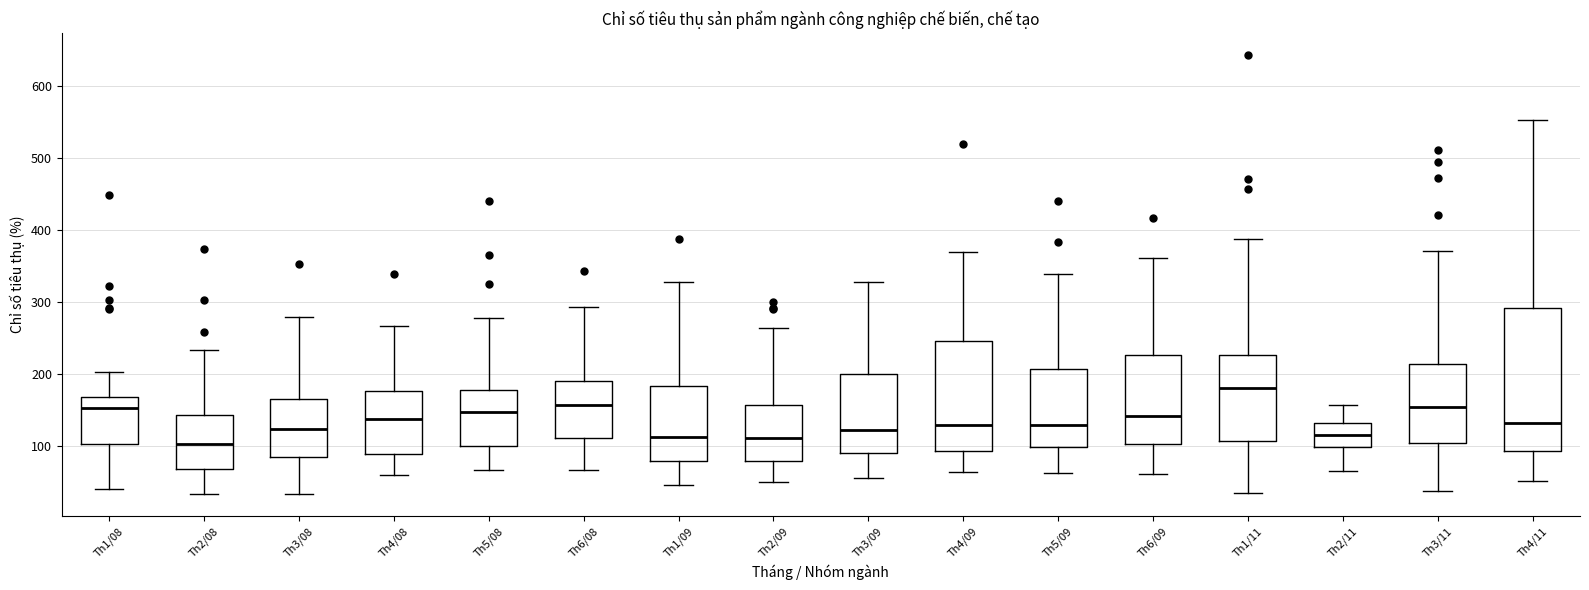

Reading left to right, transcribe this box plot: for each box, give where its median line is, the range the box spans, and where its two whiskers end, as read against the y-axis. The values are not printed on the chart, so give them approximately, as read against the axis.

Th1/08: median 150, box 100 to 170, whiskers 40 to 200
Th2/08: median 100, box 70 to 140, whiskers 30 to 230
Th3/08: median 120, box 80 to 160, whiskers 30 to 280
Th4/08: median 140, box 90 to 180, whiskers 60 to 270
Th5/08: median 150, box 100 to 180, whiskers 70 to 280
Th6/08: median 160, box 110 to 190, whiskers 70 to 290
Th1/09: median 110, box 80 to 180, whiskers 50 to 330
Th2/09: median 110, box 80 to 160, whiskers 50 to 260
Th3/09: median 120, box 90 to 200, whiskers 60 to 330
Th4/09: median 130, box 90 to 250, whiskers 60 to 370
Th5/09: median 130, box 100 to 210, whiskers 60 to 340
Th6/09: median 140, box 100 to 230, whiskers 60 to 360
Th1/11: median 180, box 110 to 230, whiskers 30 to 390
Th2/11: median 110, box 100 to 130, whiskers 70 to 160
Th3/11: median 150, box 100 to 210, whiskers 40 to 370
Th4/11: median 130, box 90 to 290, whiskers 50 to 550